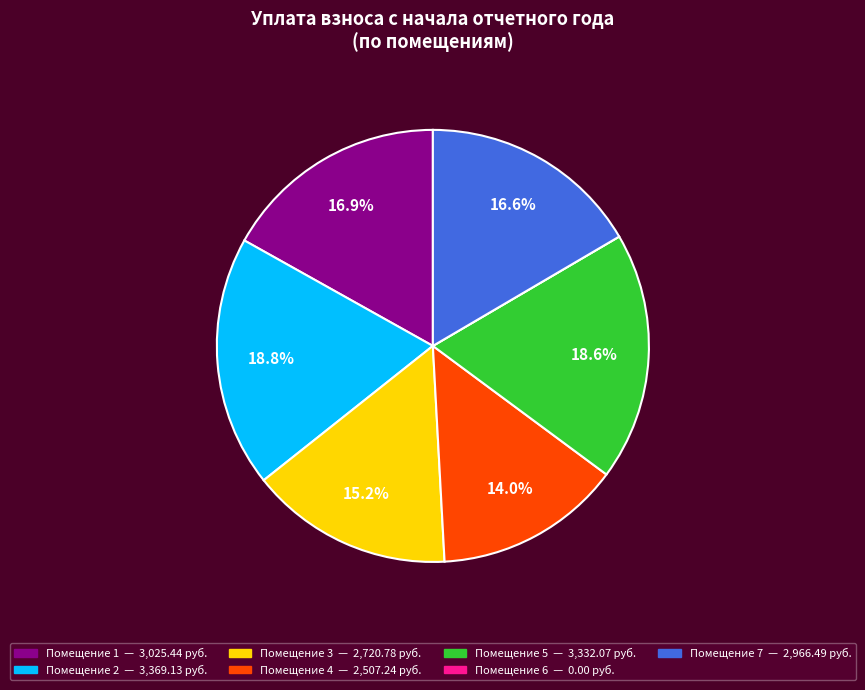

To the nearest percent, what is the difference between the largest and smallest slice percentages?

19%